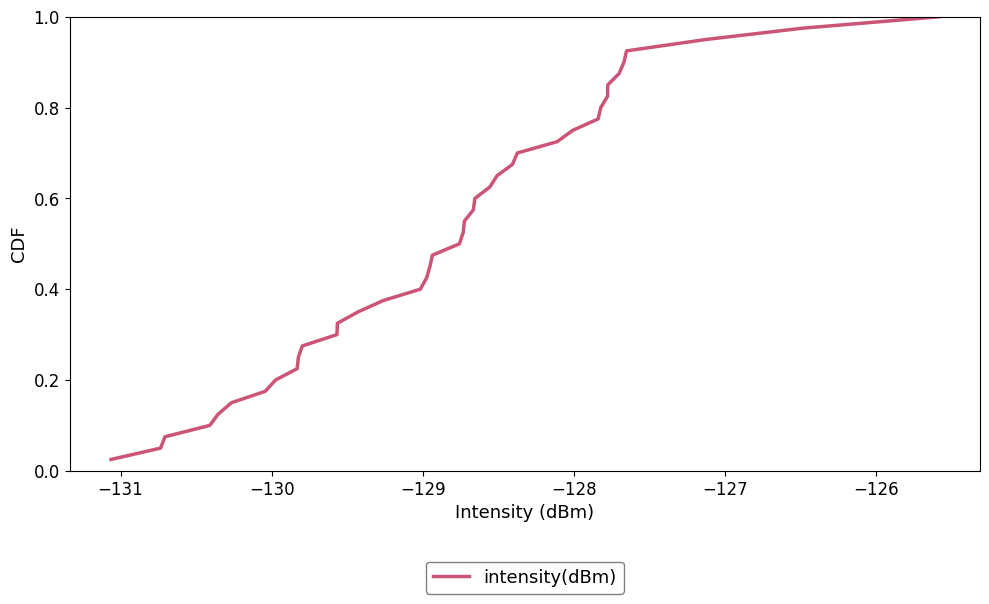

What is the value of the 40th point from the left?

1.0